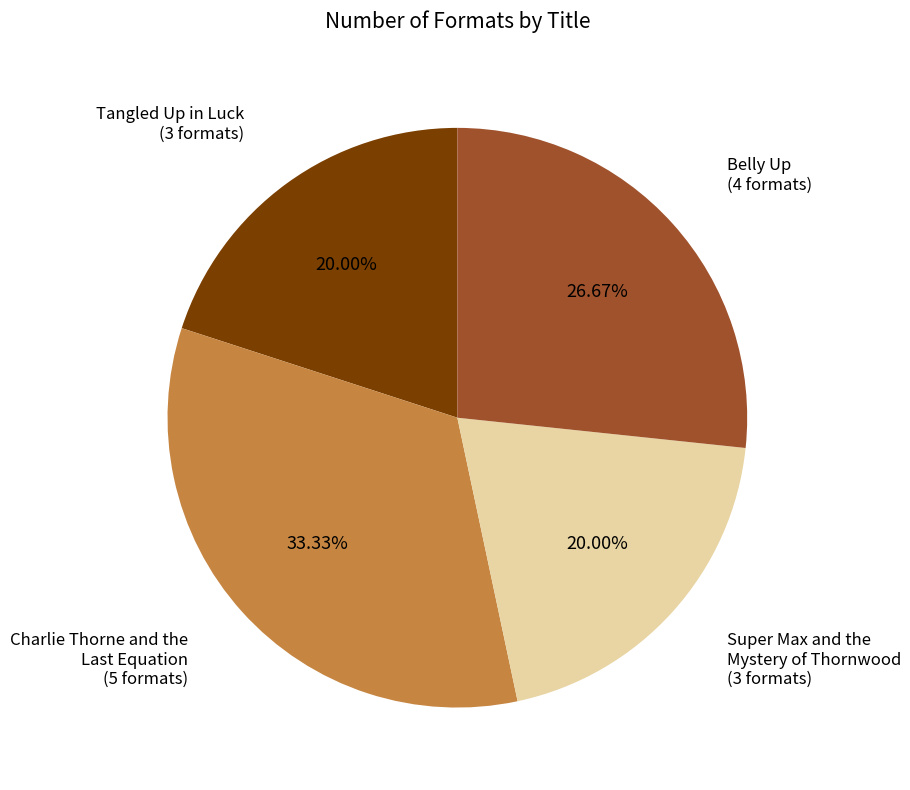

Count the number of slices in the pie.

4